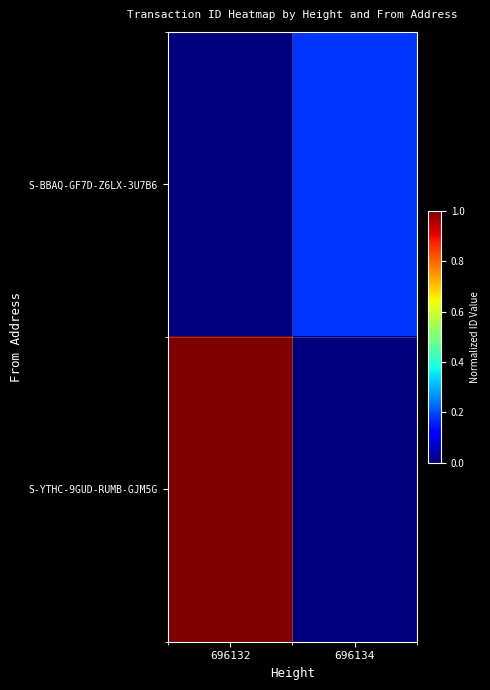

Reading left to right, transcribe all the data shown in this chart.

S-BBAQ-GF7D-Z6LX-3U7B6: 696132=0.0	696134=0.2
S-YTHC-9GUD-RUMB-GJM5G: 696132=1.0	696134=0.0